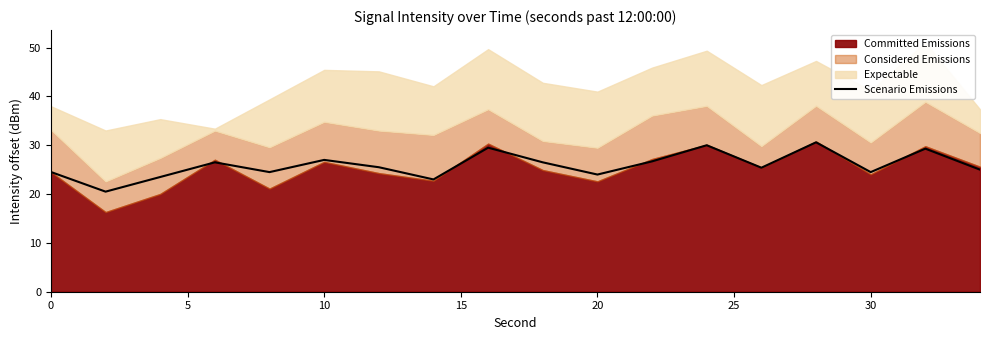

The value at 12 is 53.2. True or false?

False